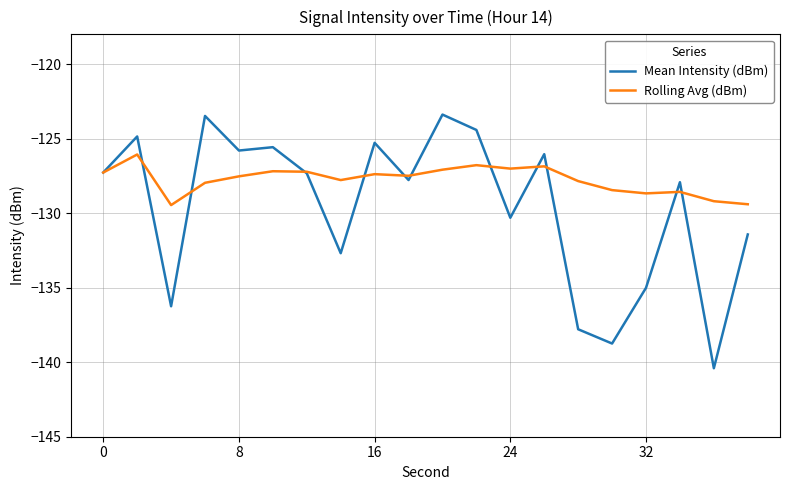

Which series has the widest spread of values?

Mean Intensity (dBm)